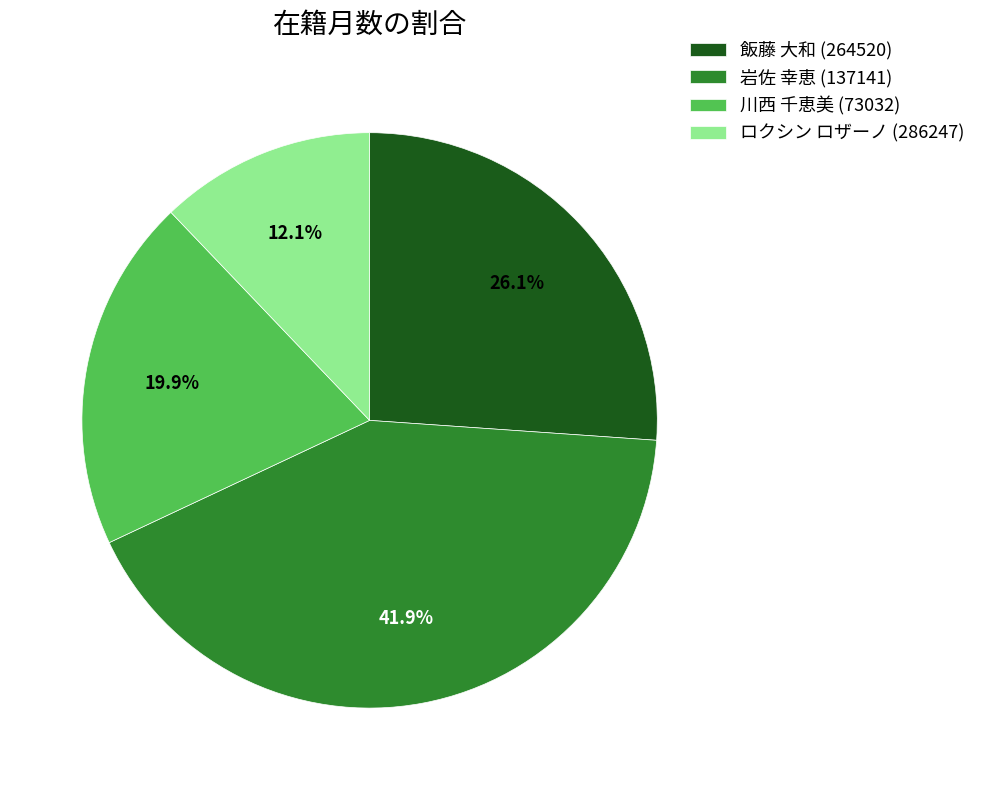

Does 飯藤 大和 (264520) represent more than half of the total?

No